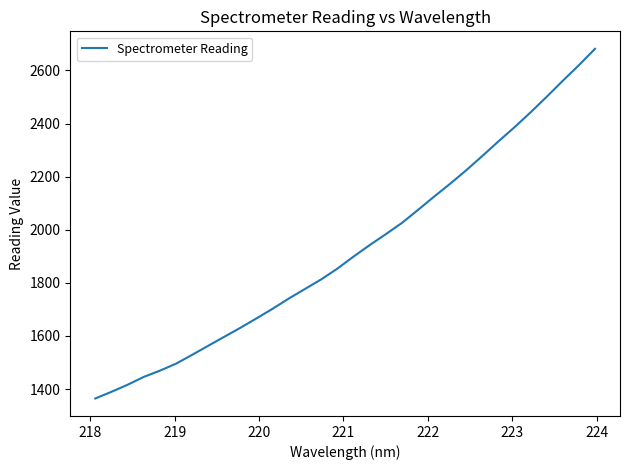

What is the difference between the maximum and minimum values?

1316.5